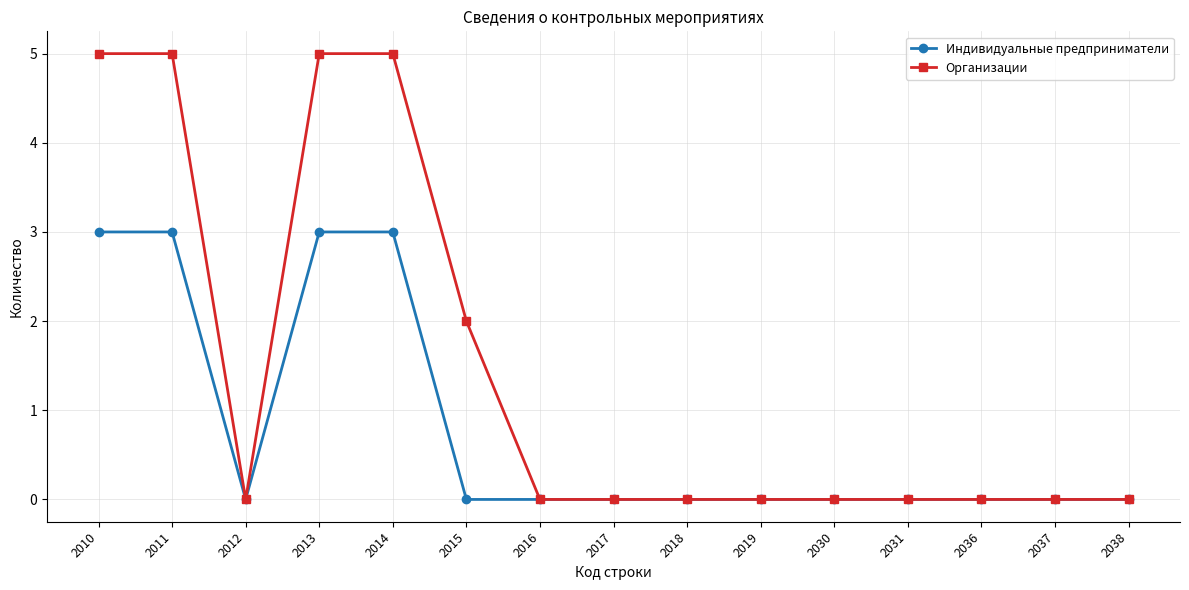

List the series in order of their peak value, lowest first.

Индивидуальные предприниматели, Организации